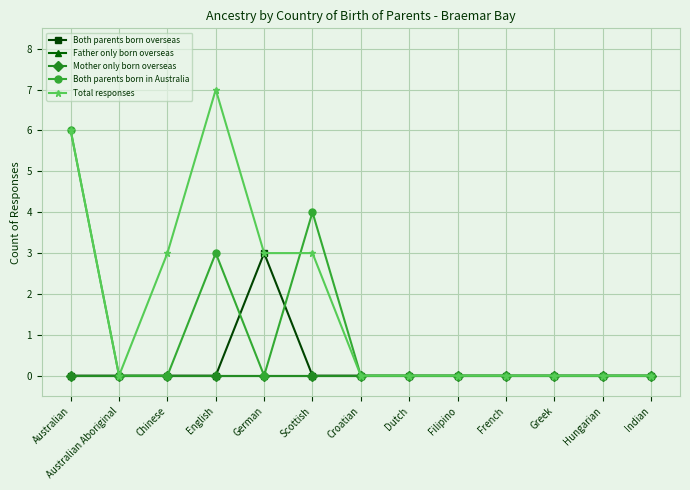

What is the label of the 3rd point from the right?

Greek